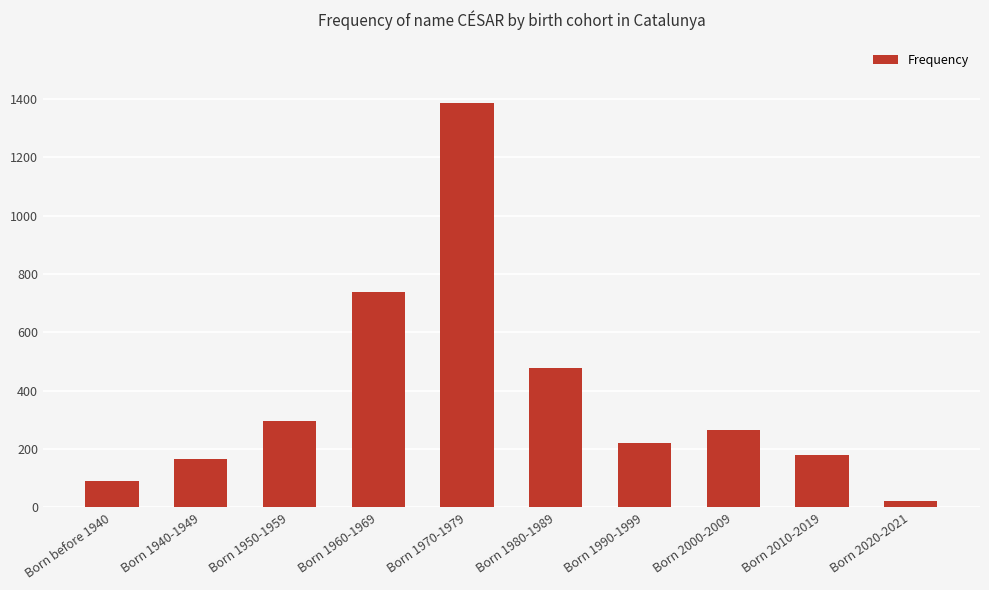

The value at Born 1950-1959 is 296. True or false?

True